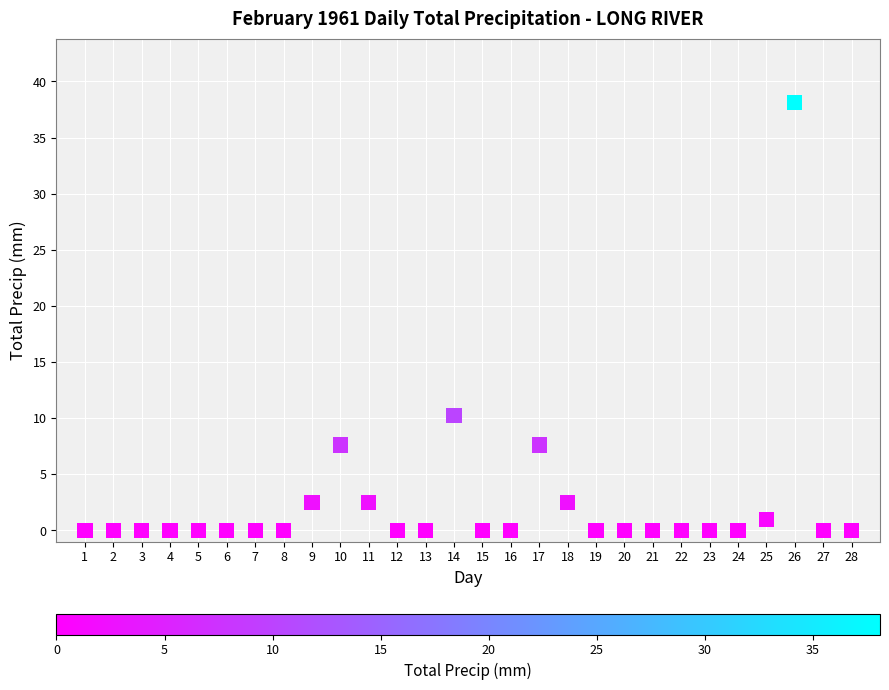

What is the range of Y values (max minus min)?

38.1